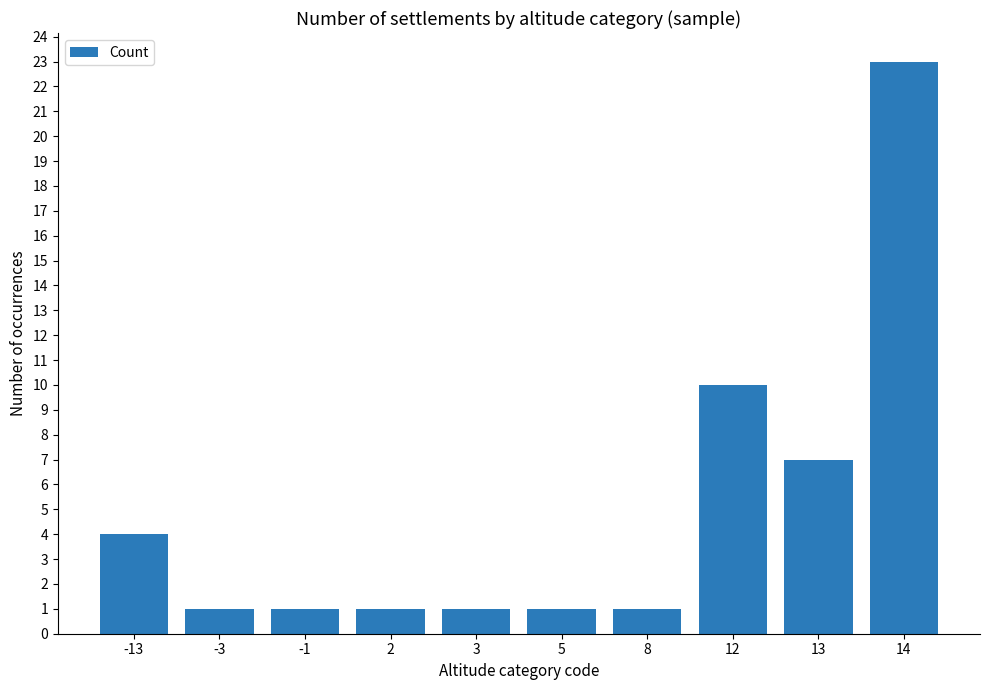

True or false: the data shows 0 at -1.

False